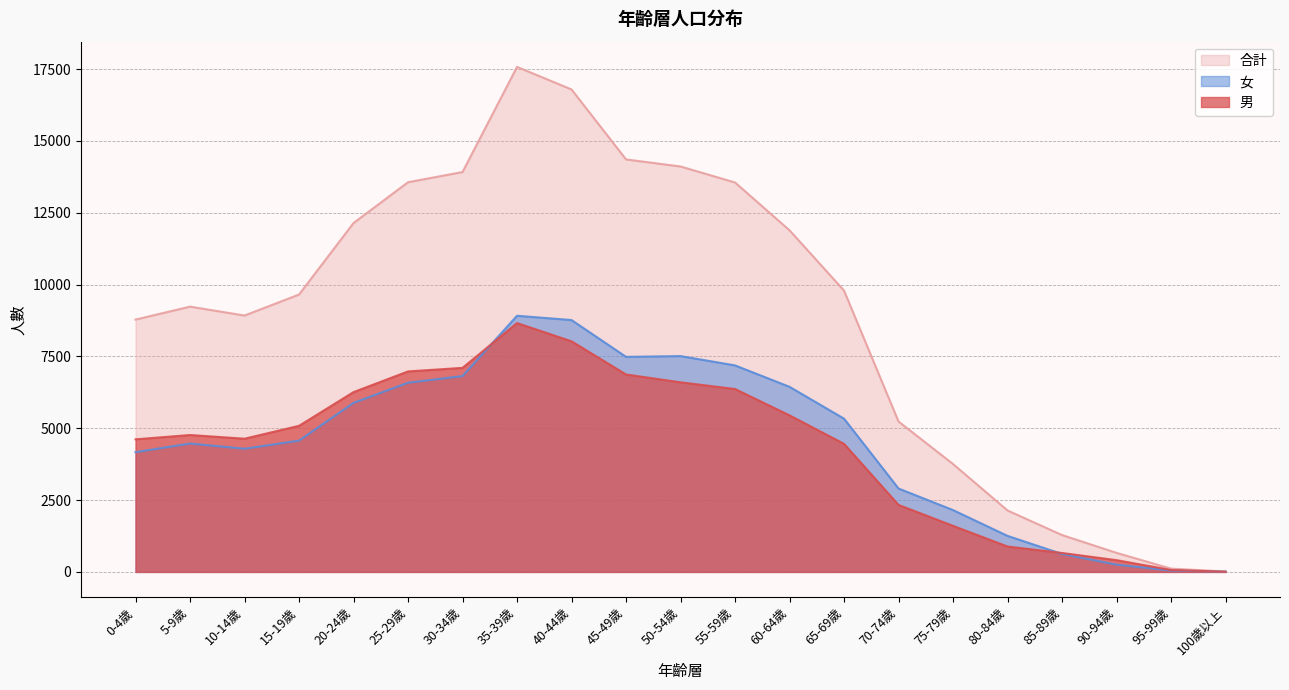

True or false: 男 has more than 2 interior local peaks.

False